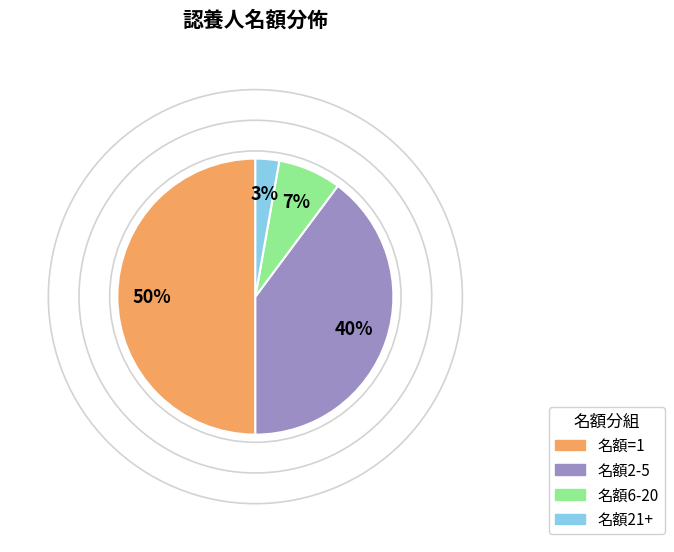

What is the largest slice in the pie chart?

名額=1